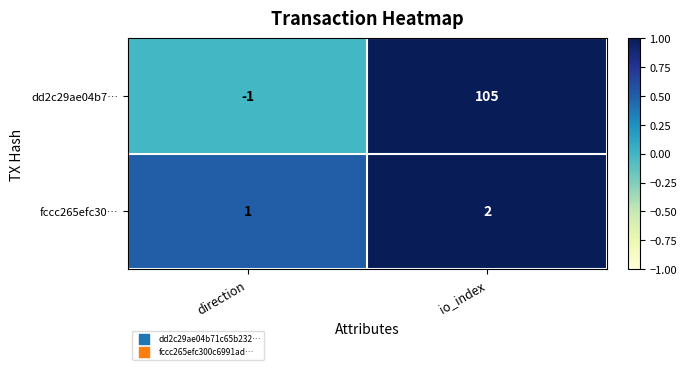

How many categories are shown in the chart?

2